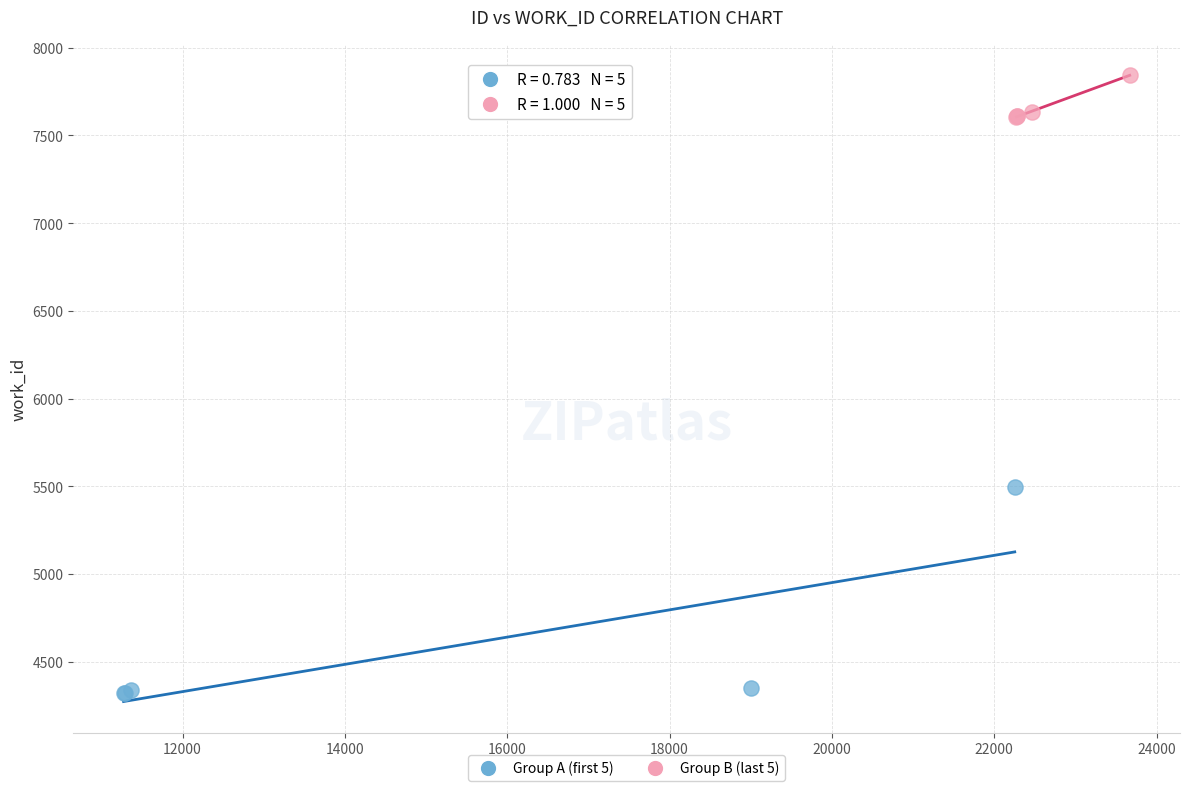

Which series has the largest Y range (max minus min)?

Group A (first 5)